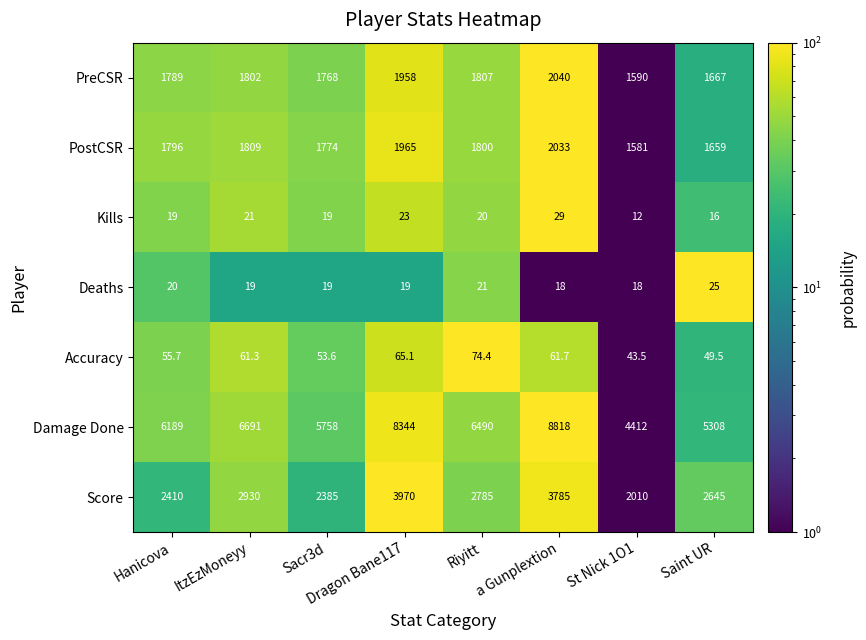

At which label does Score first exceed 2785?

ItzEzMoneyy